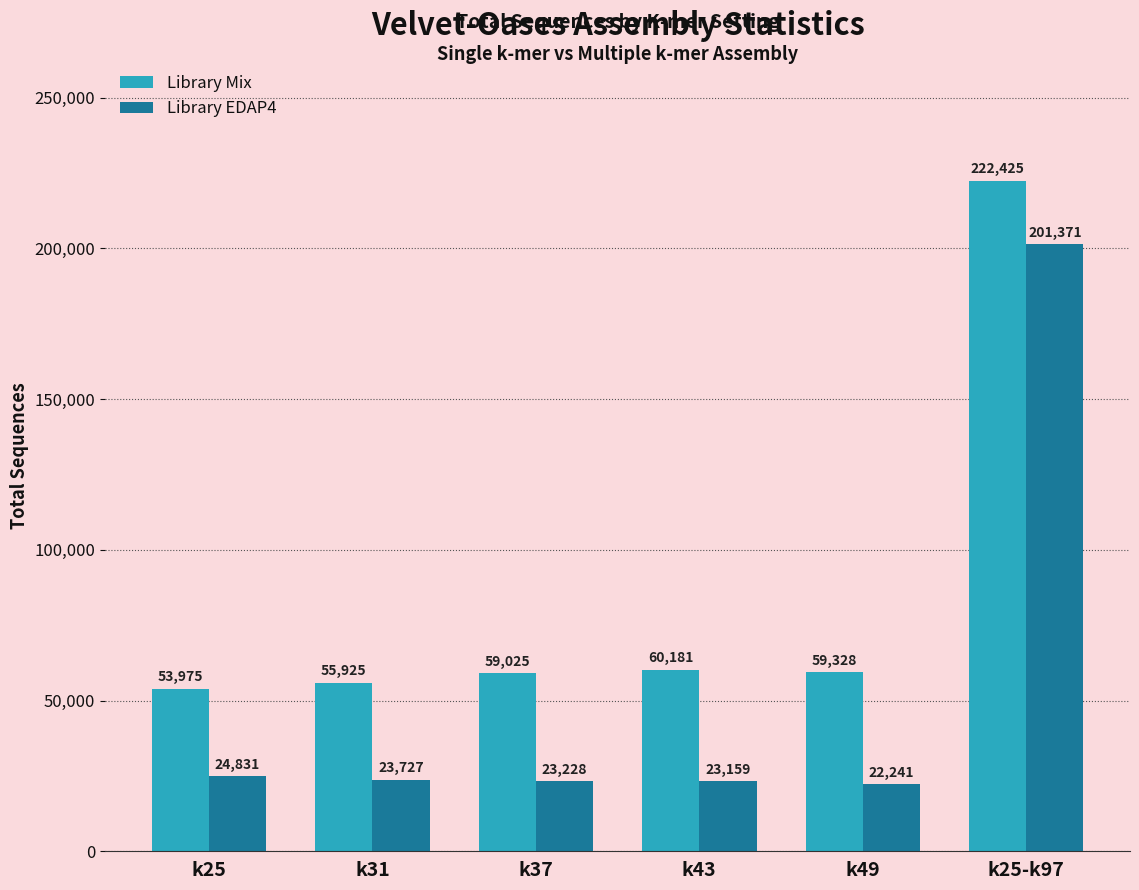

At which label does Library EDAP4 first exceed 23727?

k25